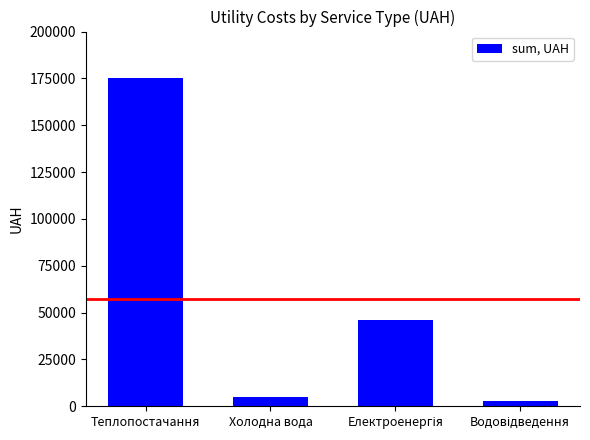

What is the label of the 1st bar from the left?

Теплопостачання